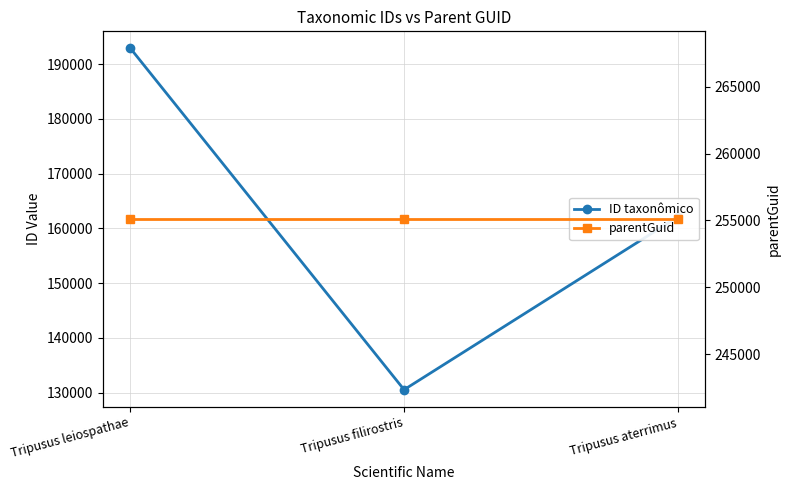

What is the label of the 1st point from the left?

Tripusus leiospathae